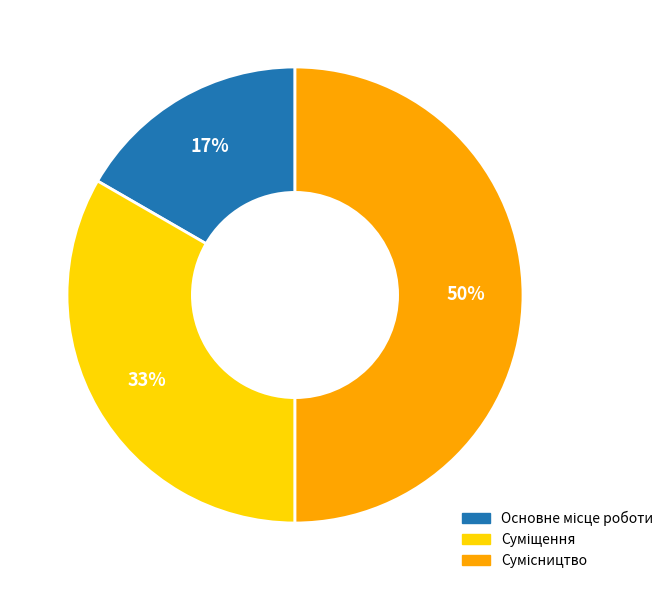

To the nearest percent, what is the difference between the largest and smallest slice percentages?

33%